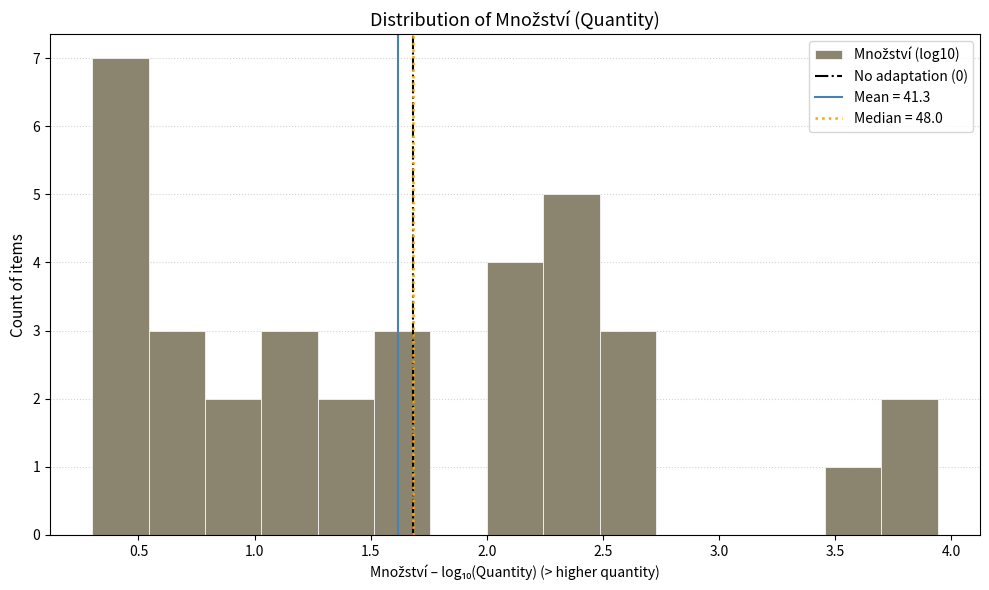

What is the height of the bar covering 2.00 to 2.25 on the x-axis? Neither the bar edges nor the heights are printed on the chart, so give them approximately, as read against the axes.

4